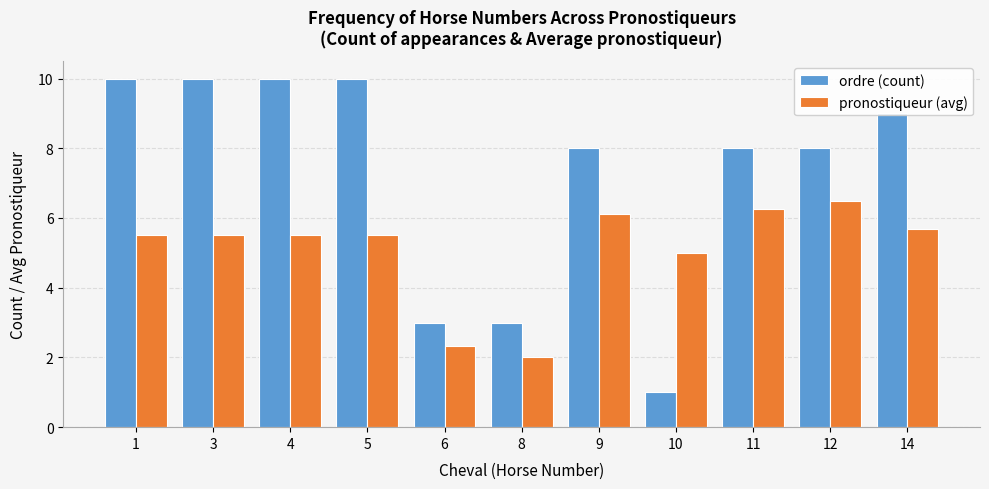

What is the difference between the second highest and second lowest values in the pronostiqueur (avg) series?

3.9